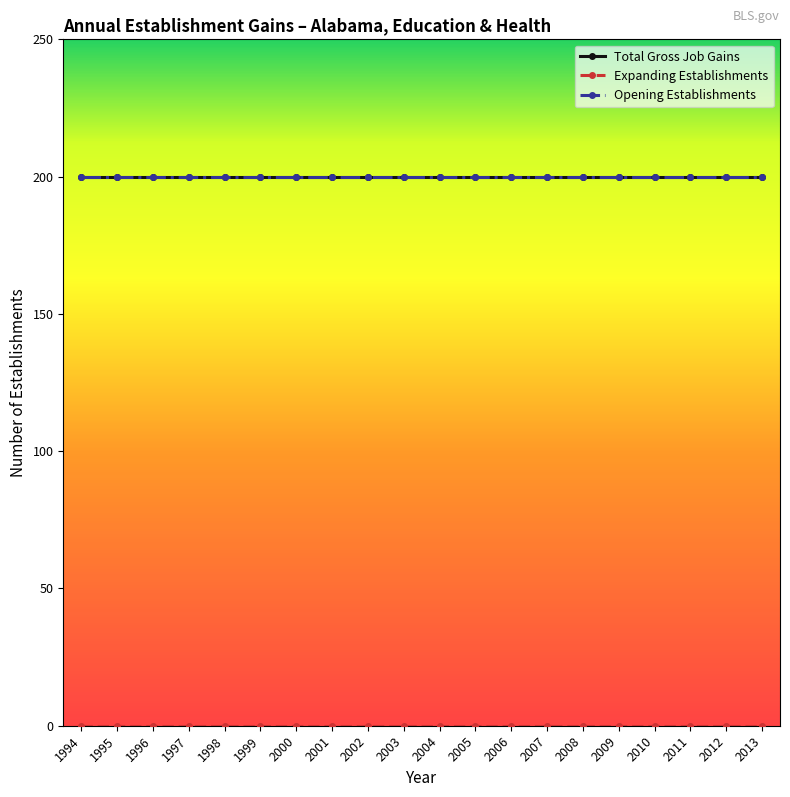

Reading right to left, transcribe all the data shown in this chart.

Total Gross Job Gains: 200	200	200	200	200	200	200	200	200	200	200	200	200	200	200	200	200	200	200	200
Expanding Establishments: 0	0	0	0	0	0	0	0	0	0	0	0	0	0	0	0	0	0	0	0
Opening Establishments: 200	200	200	200	200	200	200	200	200	200	200	200	200	200	200	200	200	200	200	200